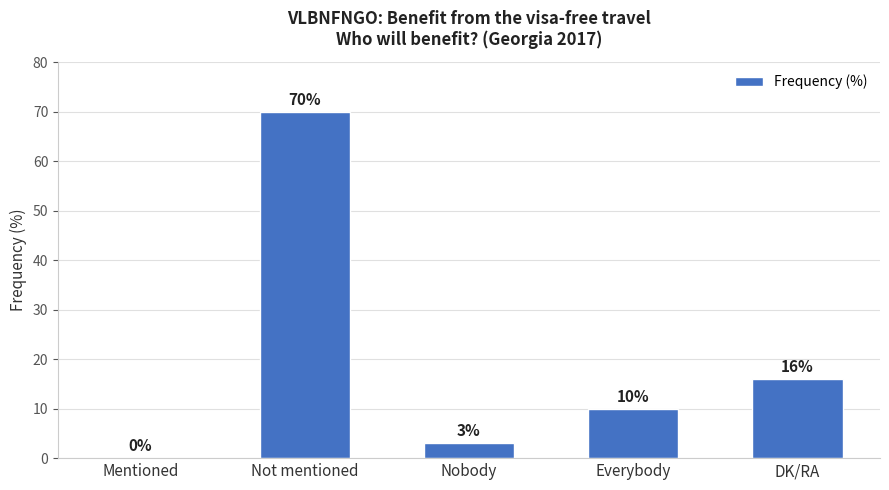

What is the difference between the values at Everybody and Not mentioned?

60